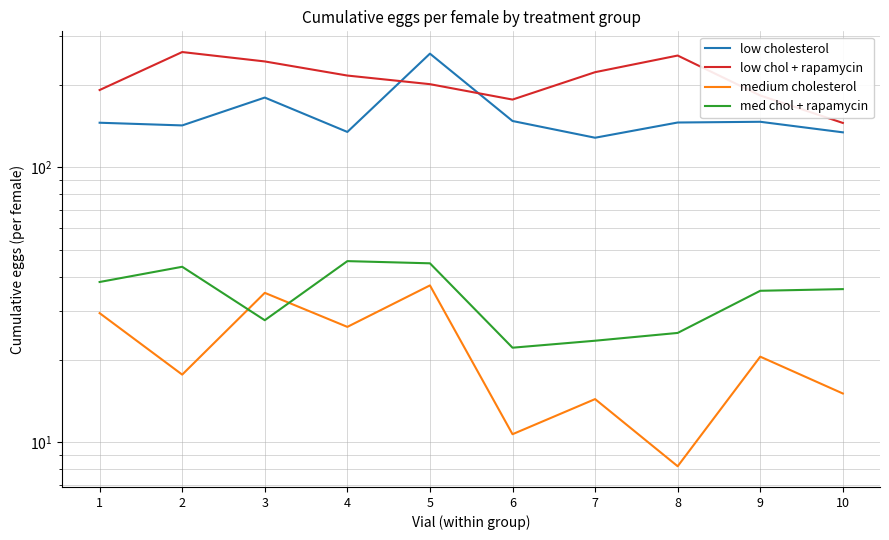

Is this an area chart (filled region under the line)?

No